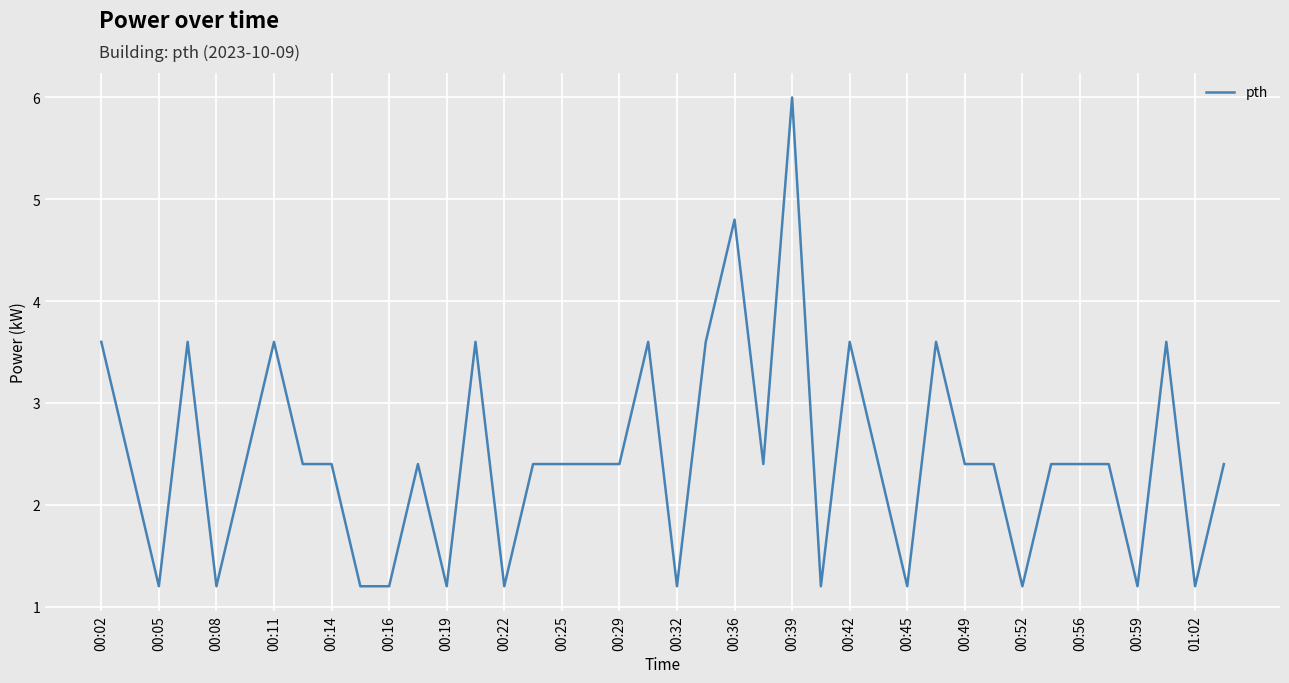

What is the smallest value displayed?

1.2